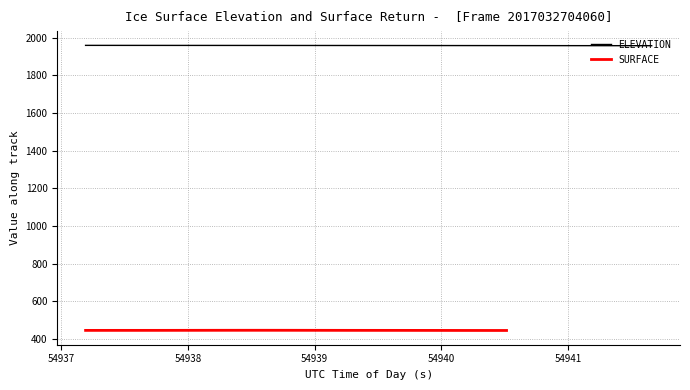

What is the highest value of the ELEVATION series?

1959.9